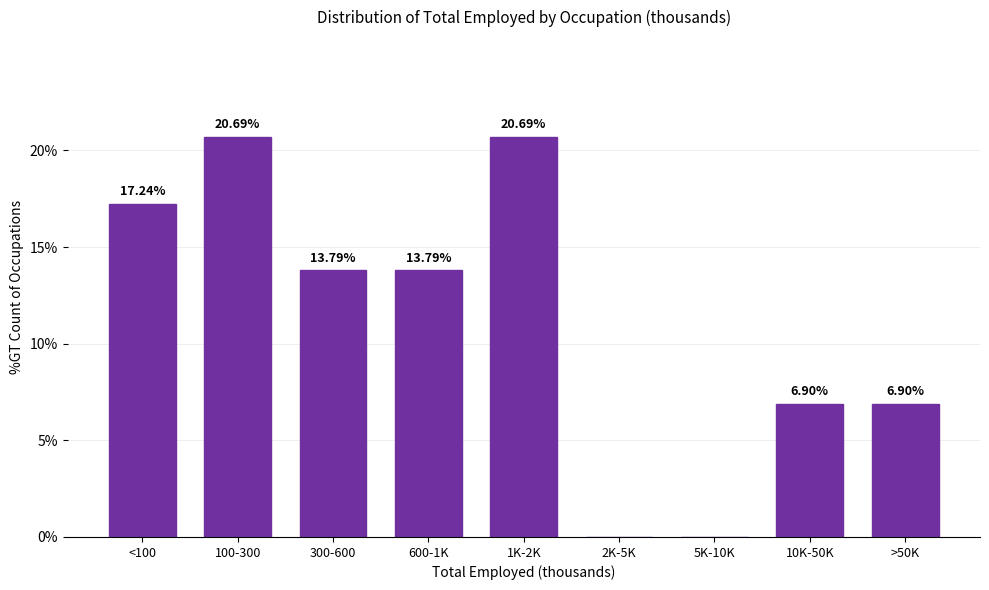

Which has a higher value, 1K-2K or 5K-10K?

1K-2K